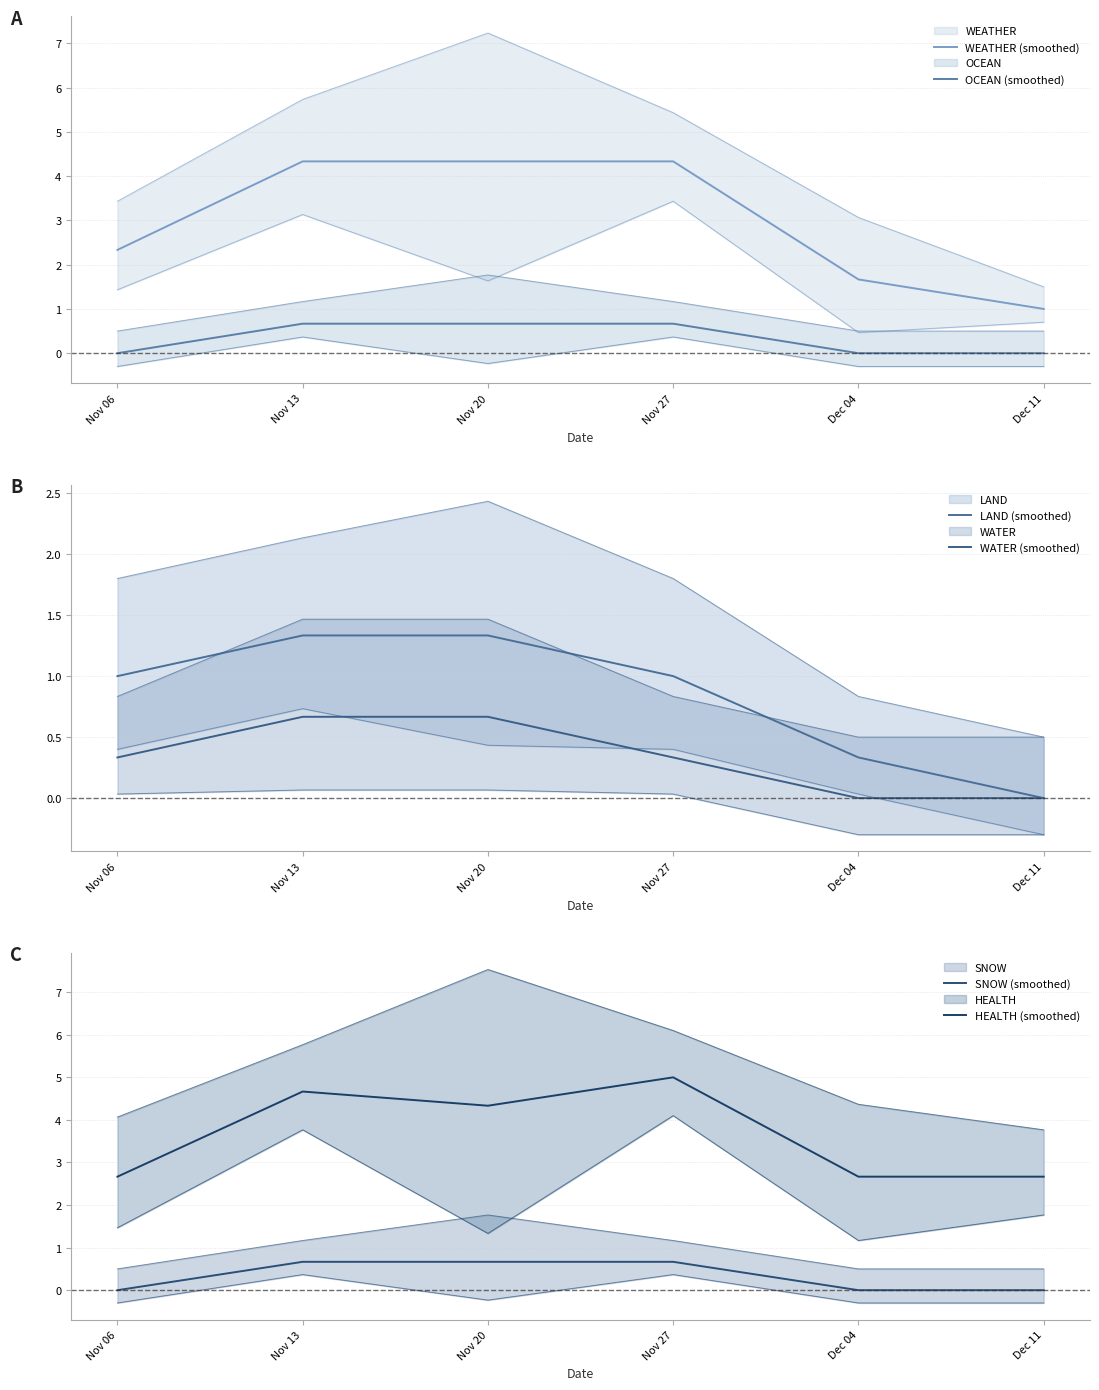

True or false: WATER (smoothed) and OCEAN (smoothed) cross at least once.

False